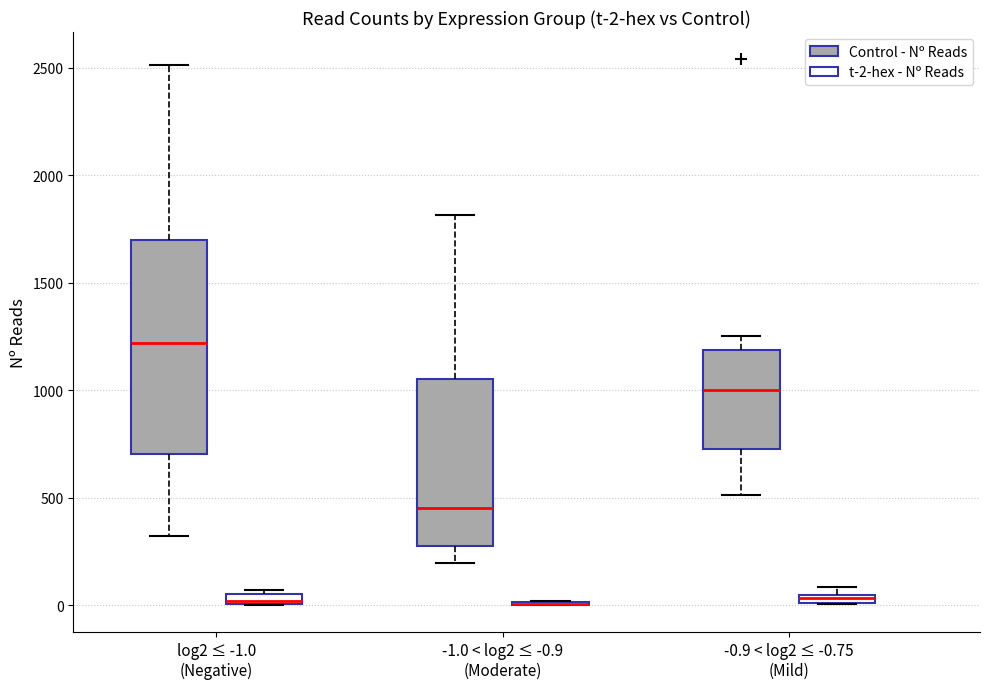

Which box is the tallest, from its lower edge to its upper edge?

log2 ≤ -1.0 (Negative) (Control - Nº Reads)